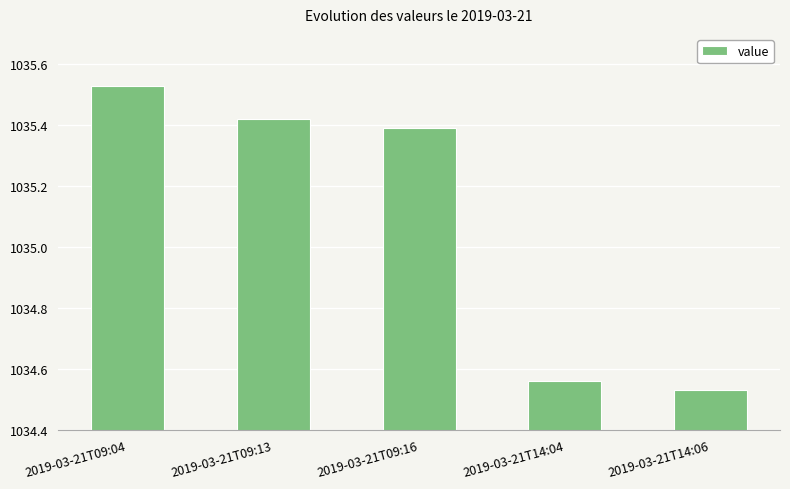

Rank the categories by value from highest to lowest.

2019-03-21T09:04, 2019-03-21T09:13, 2019-03-21T09:16, 2019-03-21T14:04, 2019-03-21T14:06